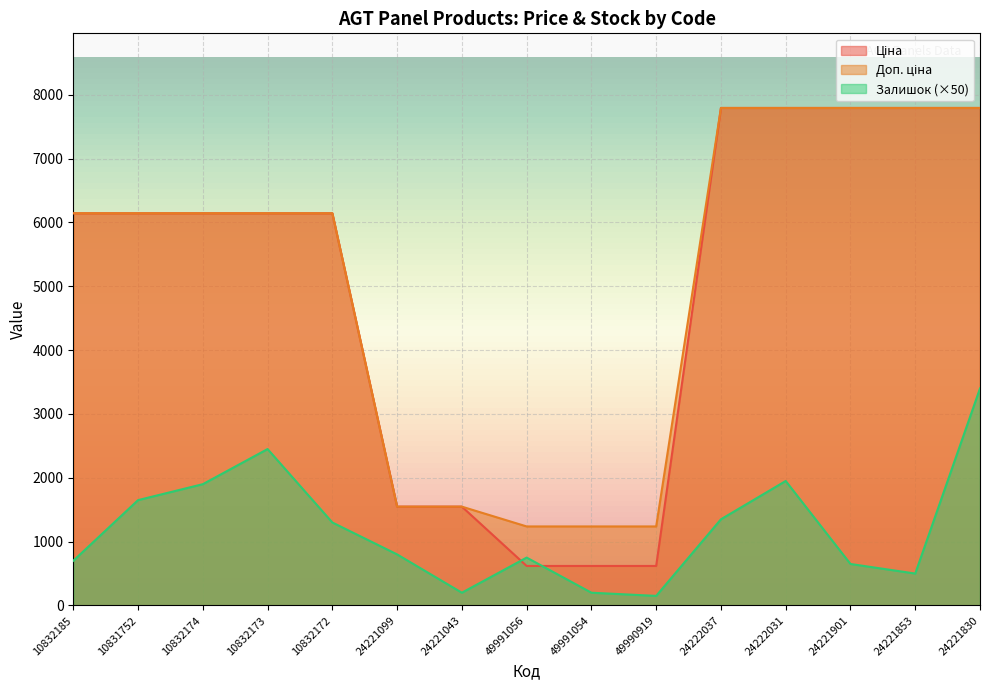

How many lines are shown in the chart?

3